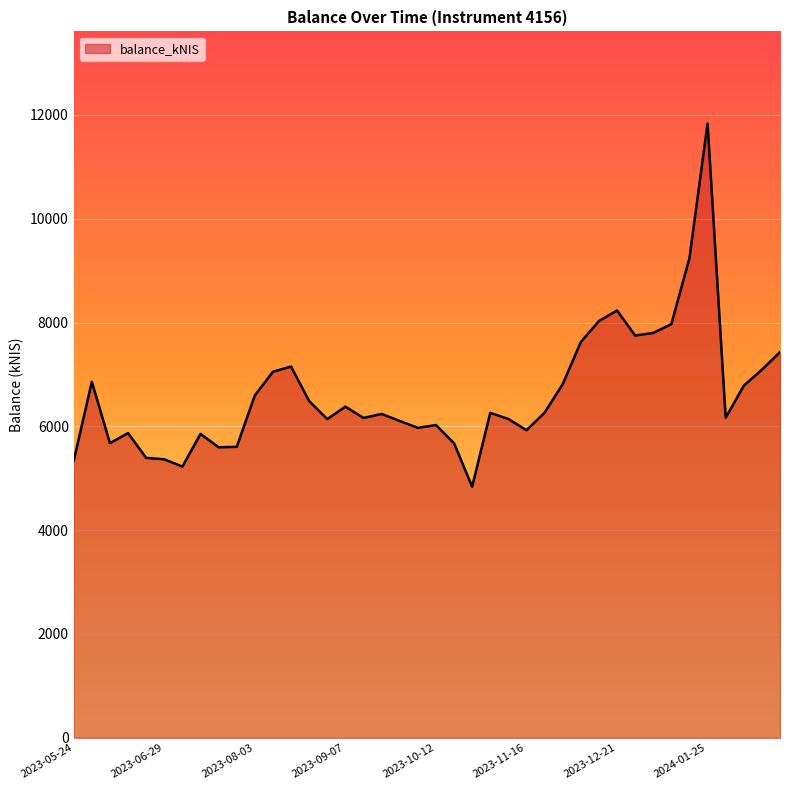

Does the chart display data point markers on the line(s)?

No